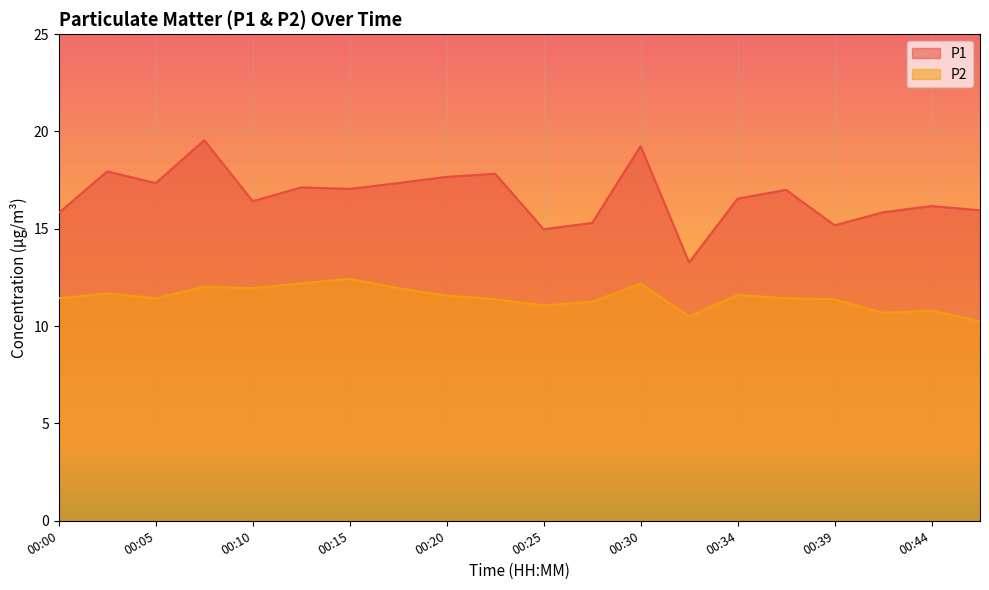

What is the value of the P1 point at the 18th from the left?

15.8